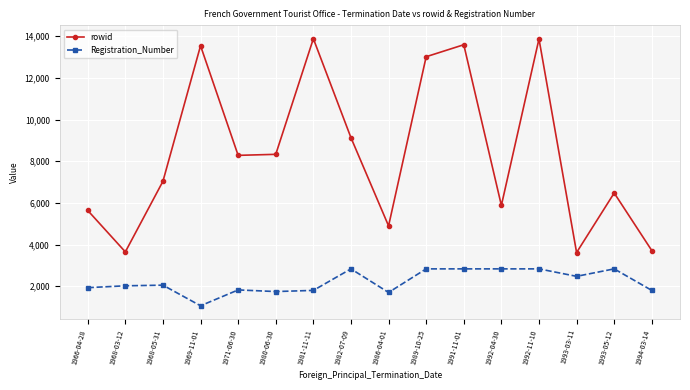

List the series in order of their peak value, highest first.

rowid, Registration_Number